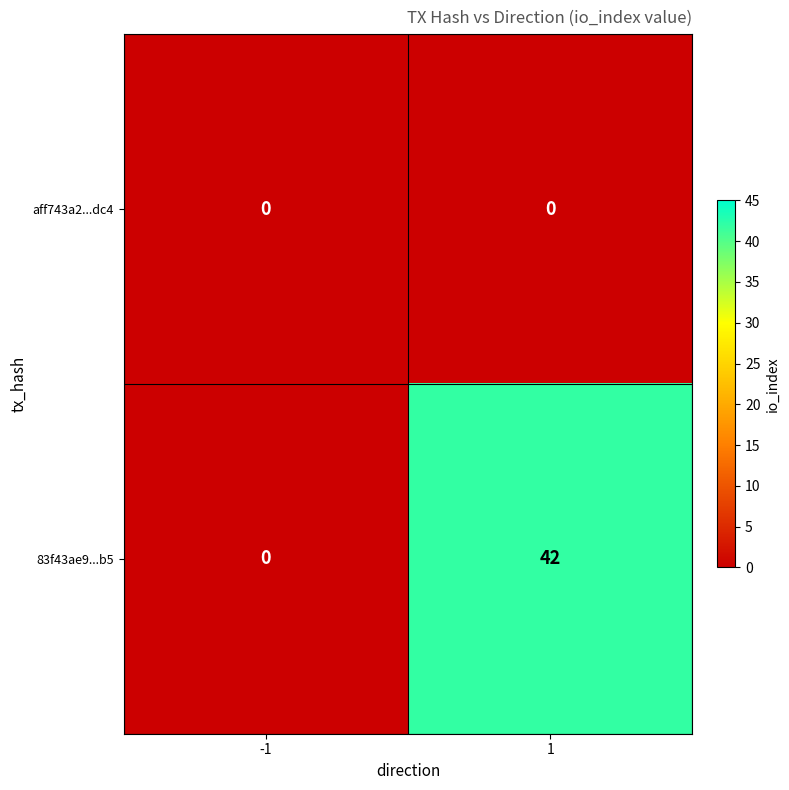

How many distinct data groups are displayed?

2